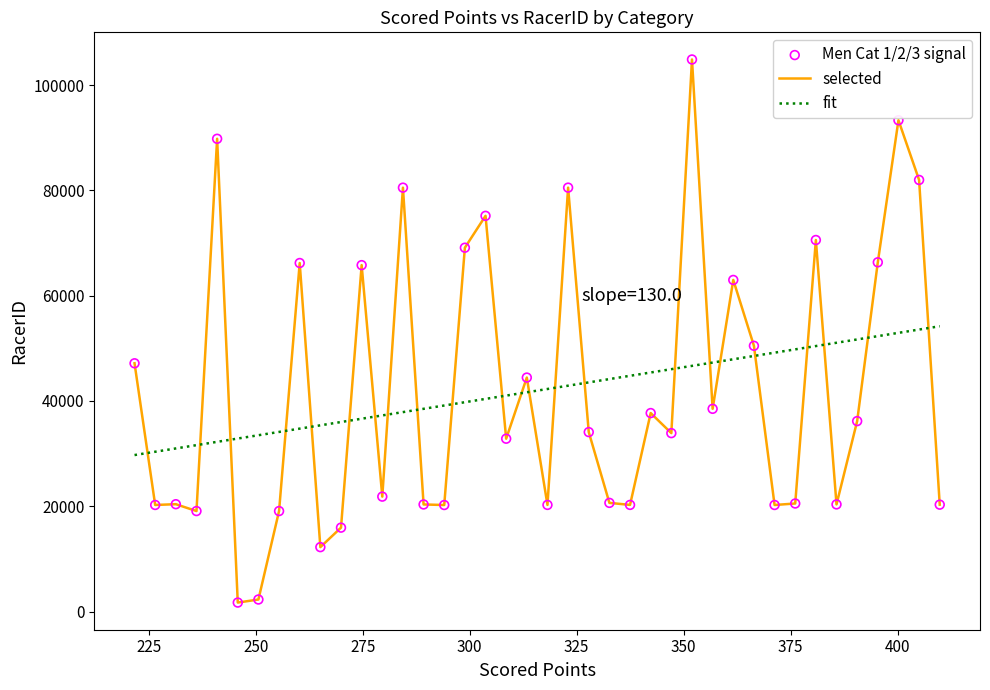

Which series has the widest spread of values?

selected